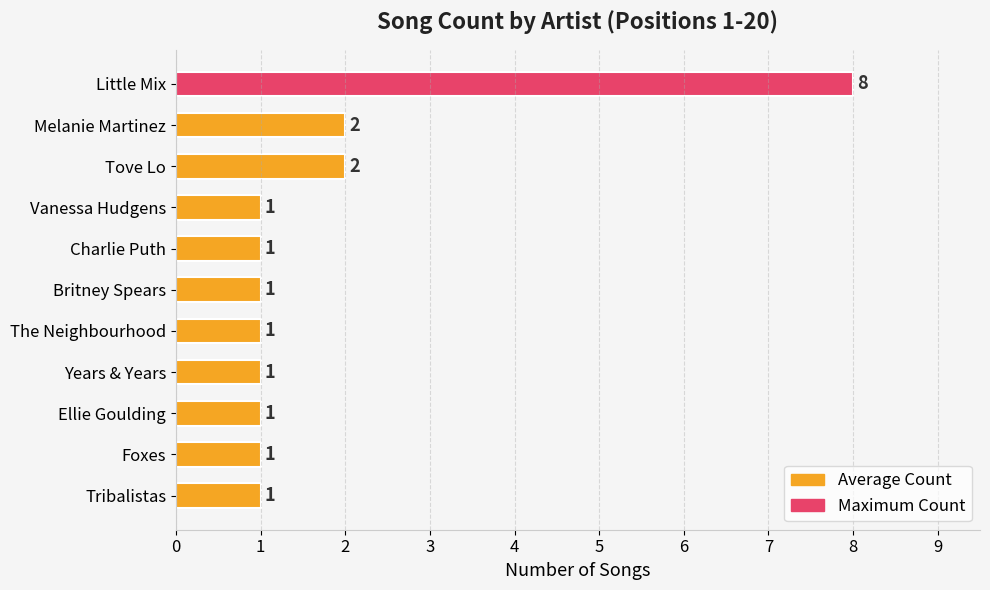

How many values are between 1 and 2?

10